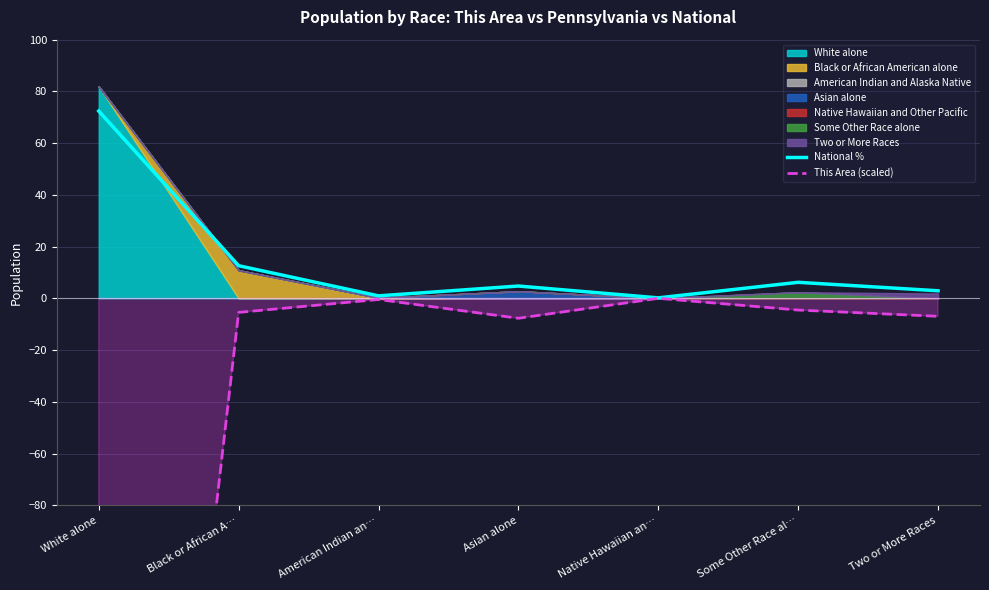

At which label does This Area (scaled) reach its minimum?

White alone